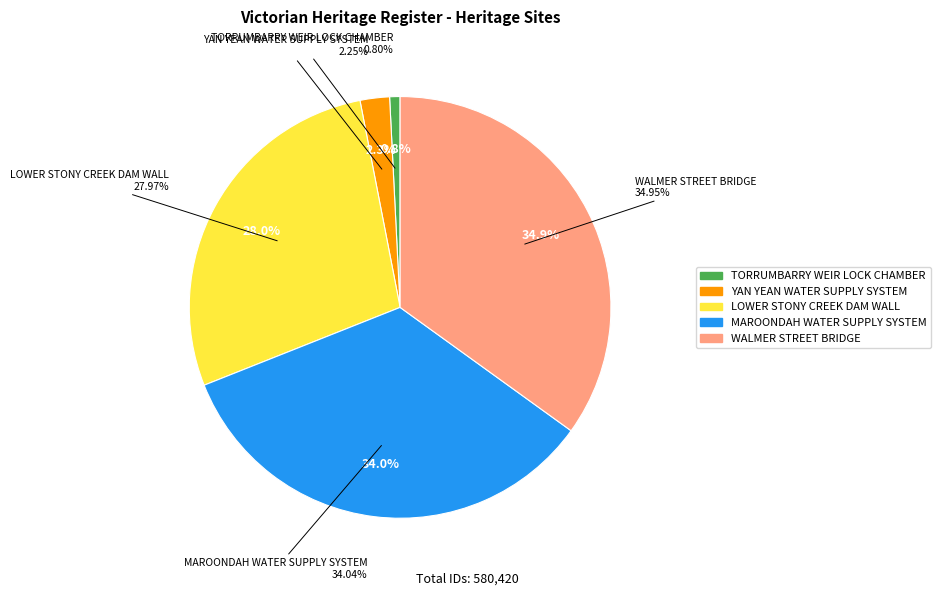

The MAROONDAH WATER SUPPLY SYSTEM slice represents 34% of the pie. True or false?

True